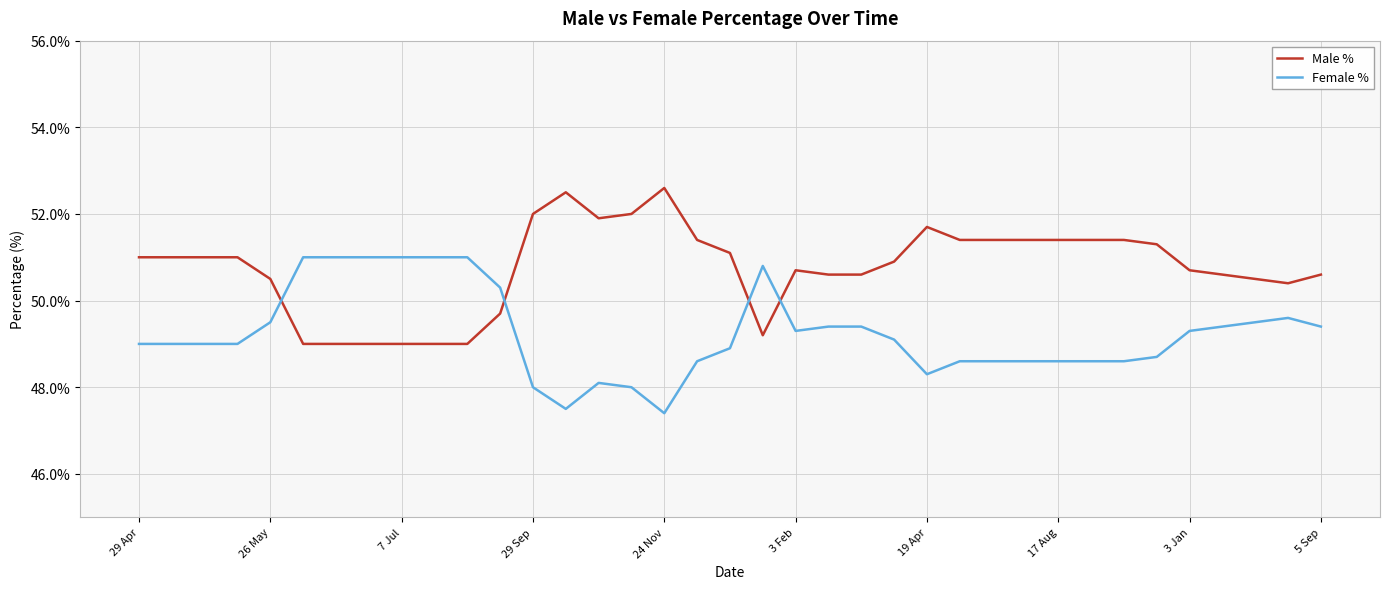

True or false: Female % and Male % intersect in this chart.

True